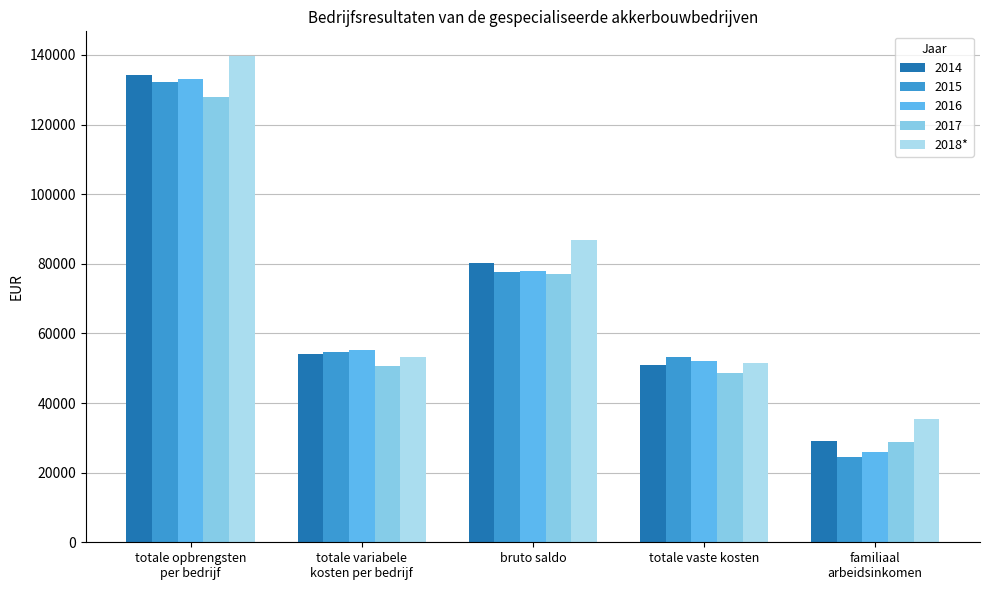

What is the average value of the 2018* series?

73256.2